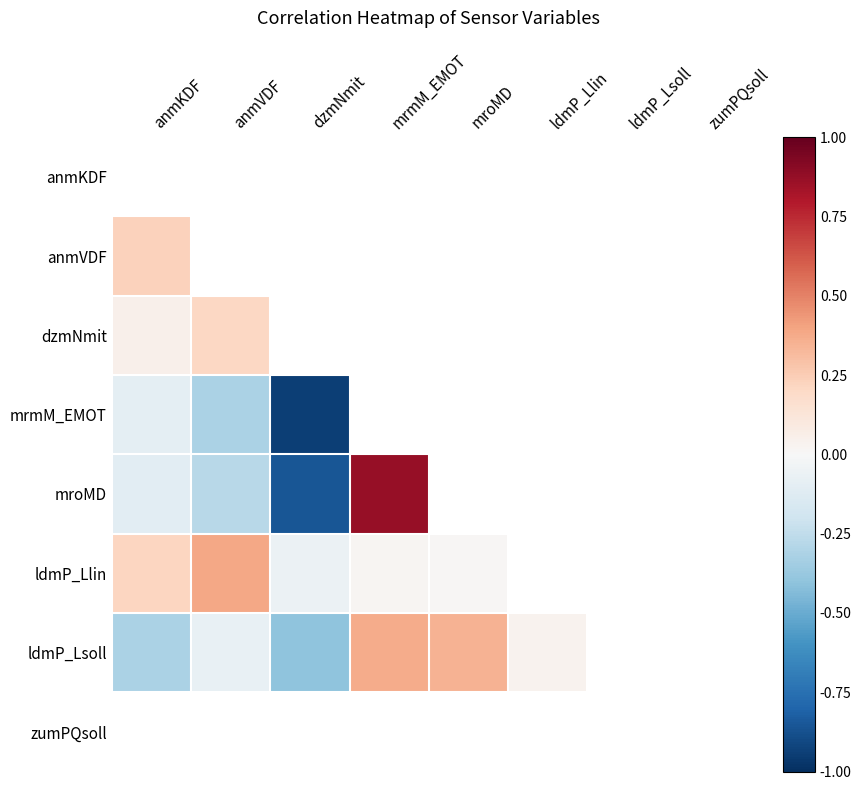

At which category does the chart reach its peak across all series?

mrmM_EMOT